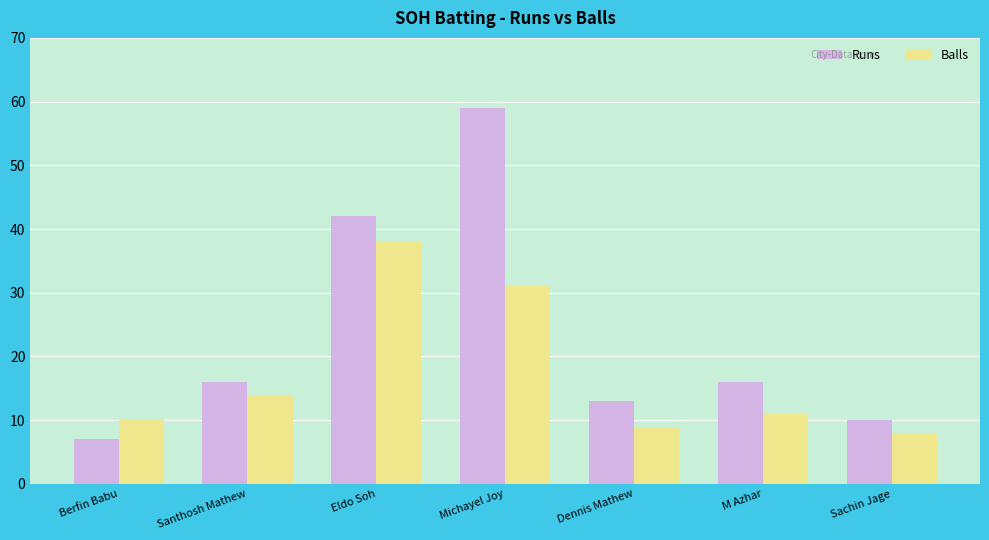

Which series changed the most between Santhosh Mathew and Eldo Soh?

Runs